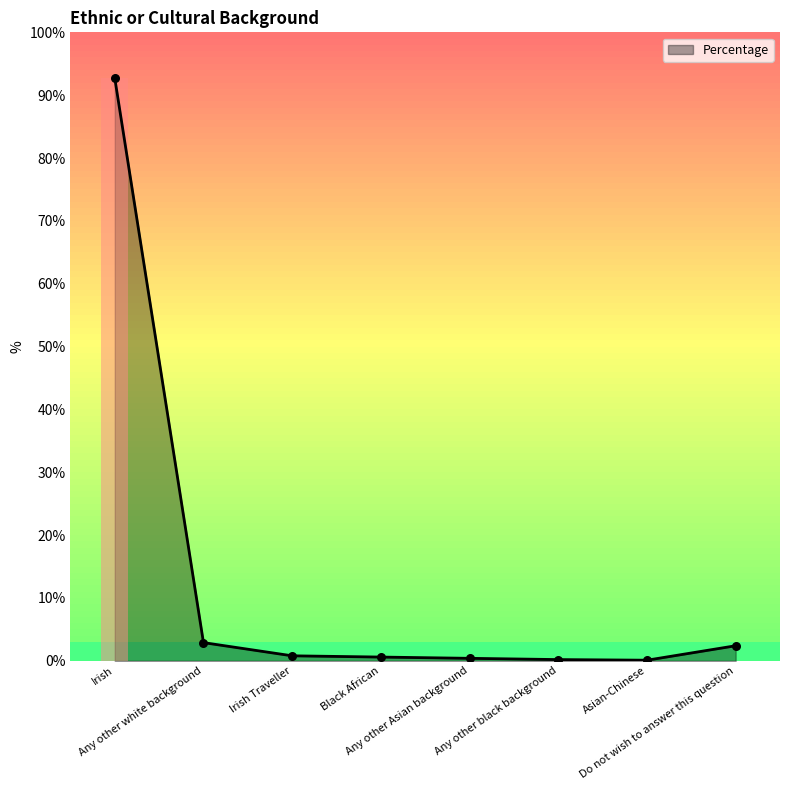

Which has a higher value, Any other black background or Irish?

Irish